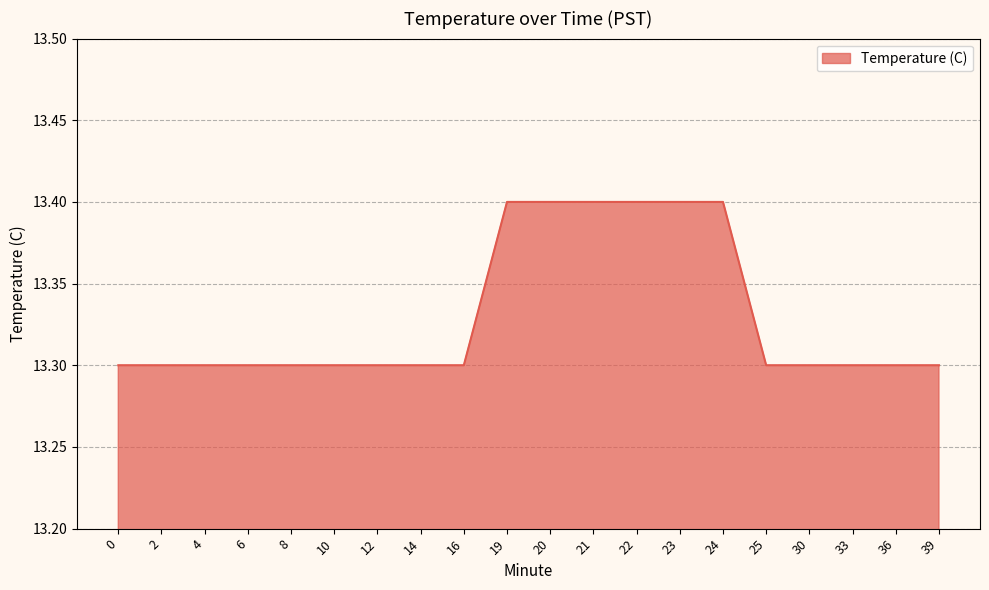

Between 33 and 23, which is larger?

23